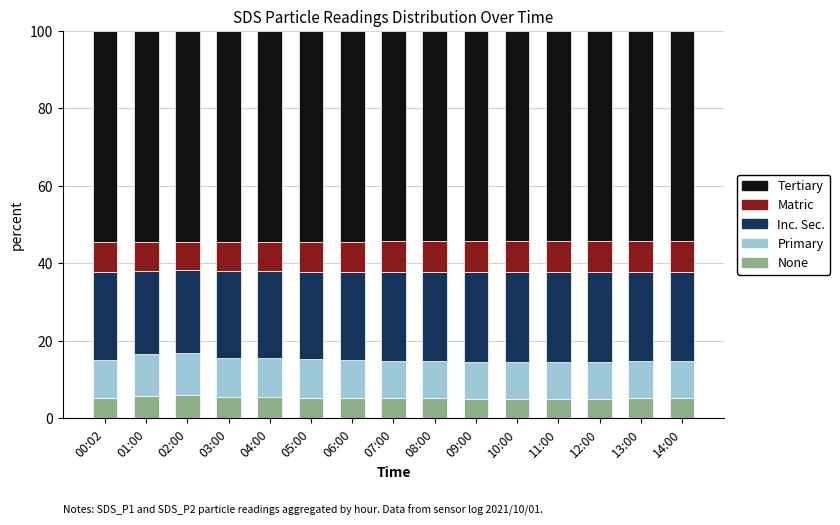

What is the lowest value of the None series?

5.1